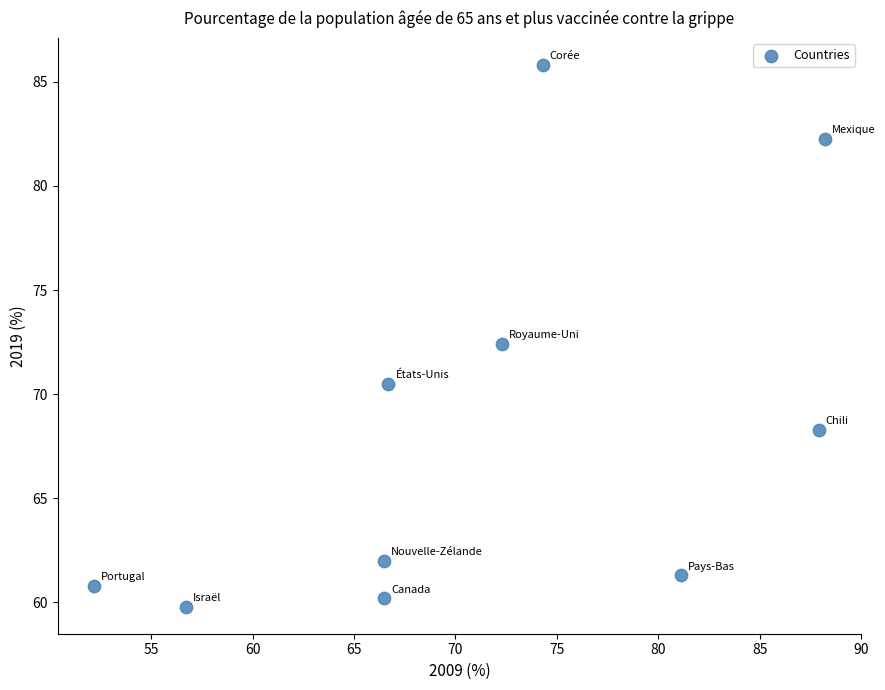

What Y value in the scatter plot is closest to 72?

72.4